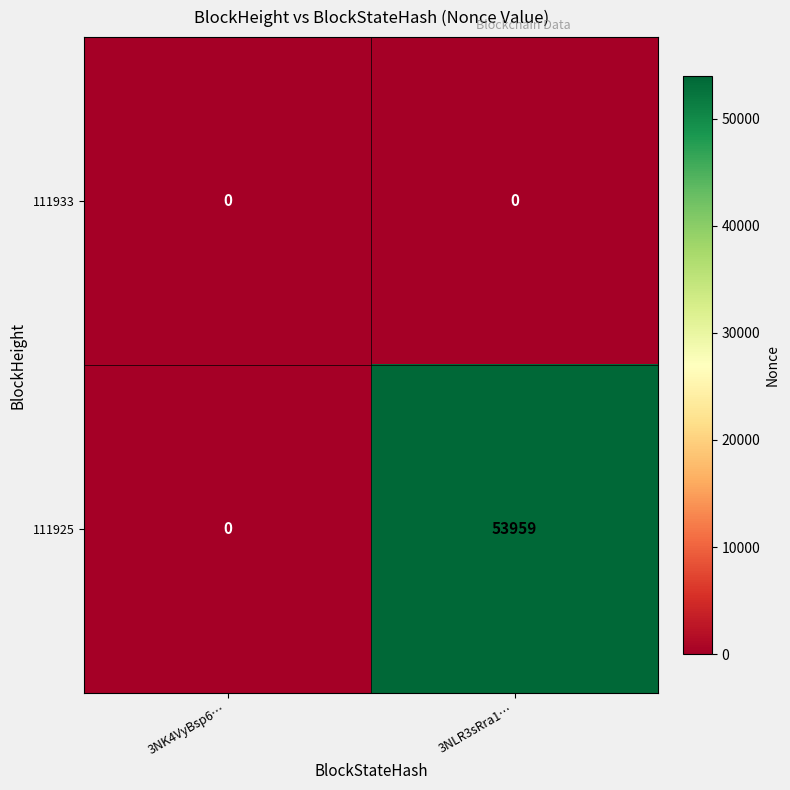

What is the maximum value for 111925?

53959